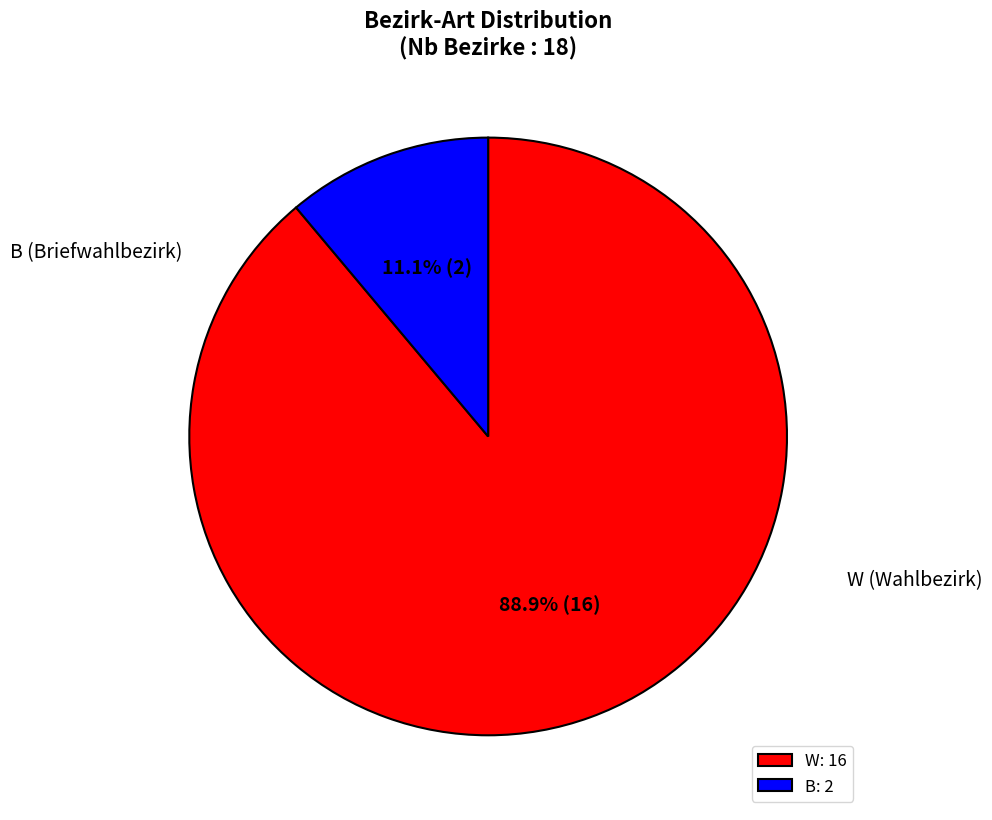

Which slice is the smallest?

B